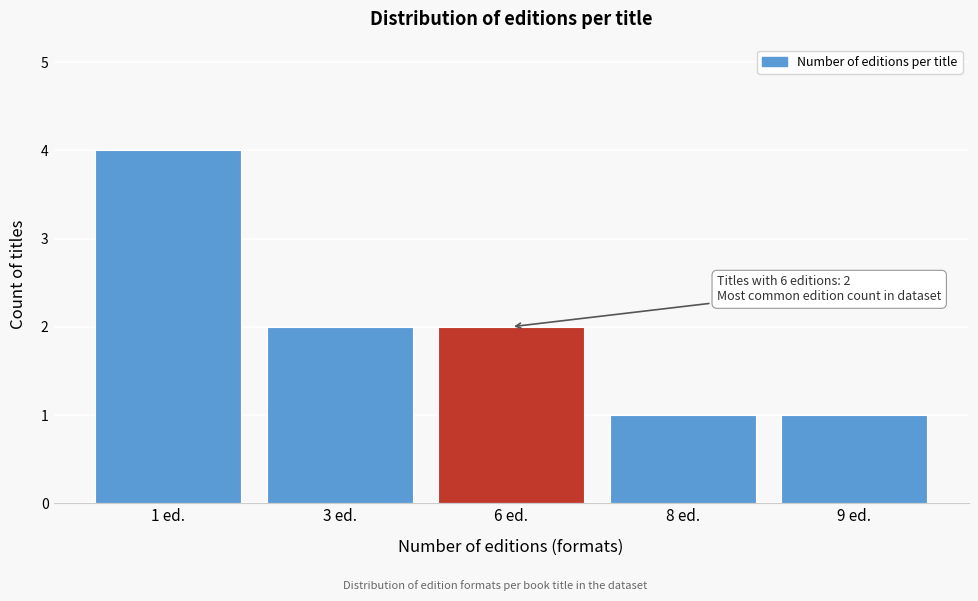

Reading right to left, list all the values displayed in this chart.

1	1	2	2	4